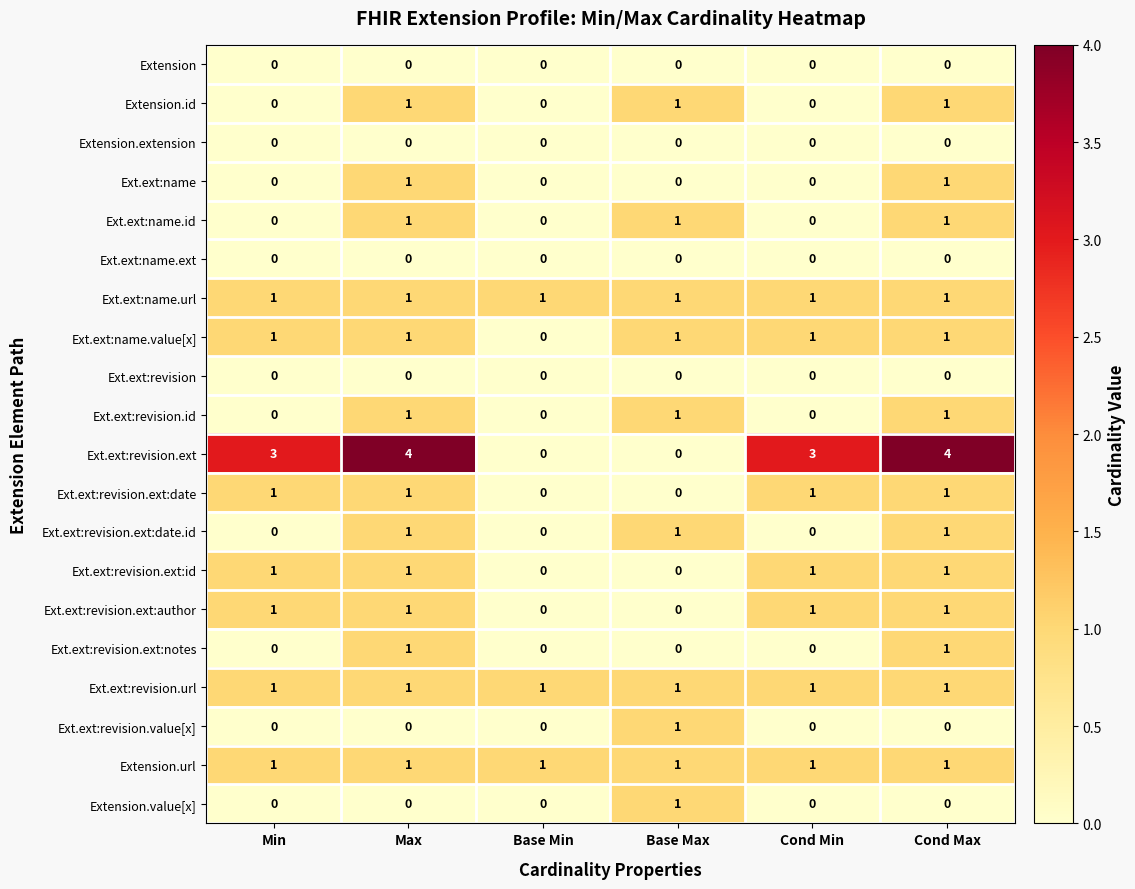

What is the difference between the highest and lowest values at Max?

4